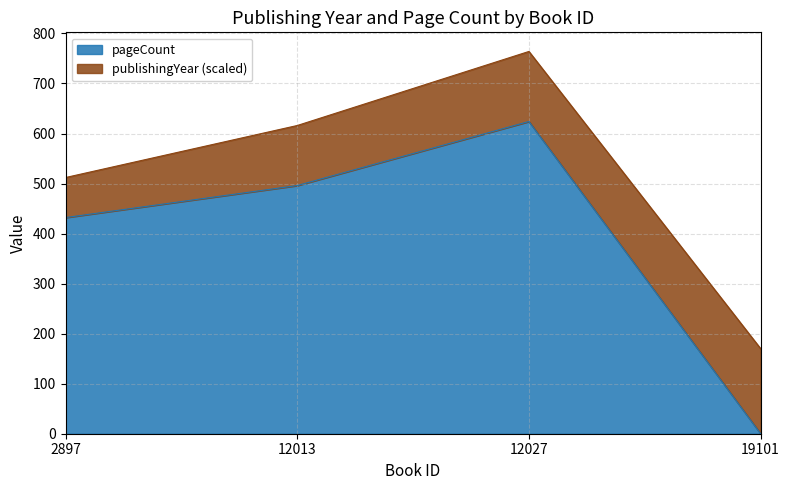

What is the change in value from 12027 to 19101?

-624